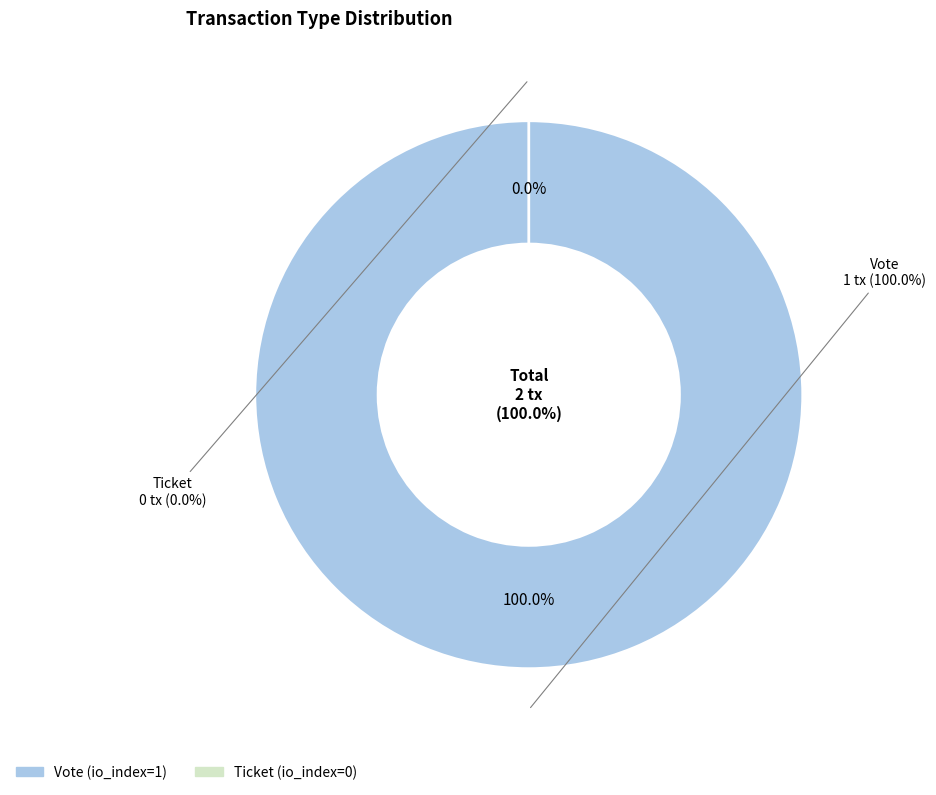

Rank the categories by value from highest to lowest.

Vote, Ticket